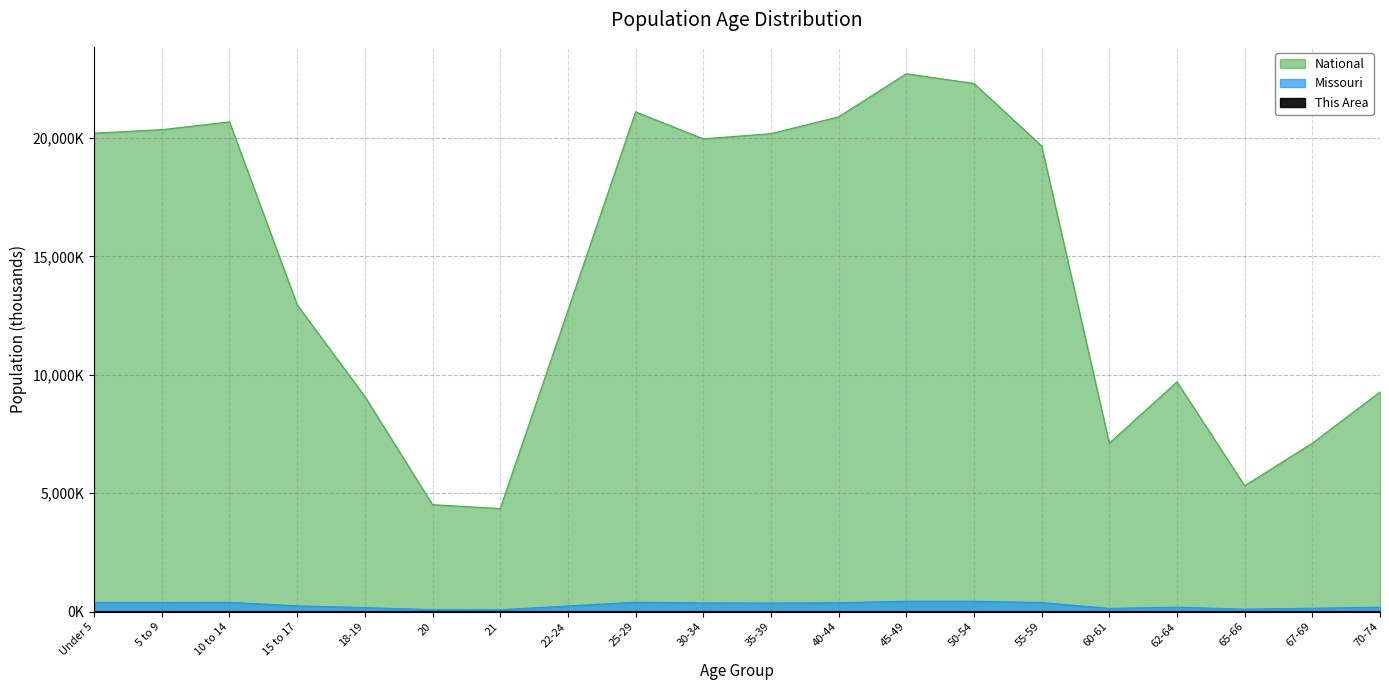

At 70-74, list the series in order from largest to smallest.

National, Missouri, This Area